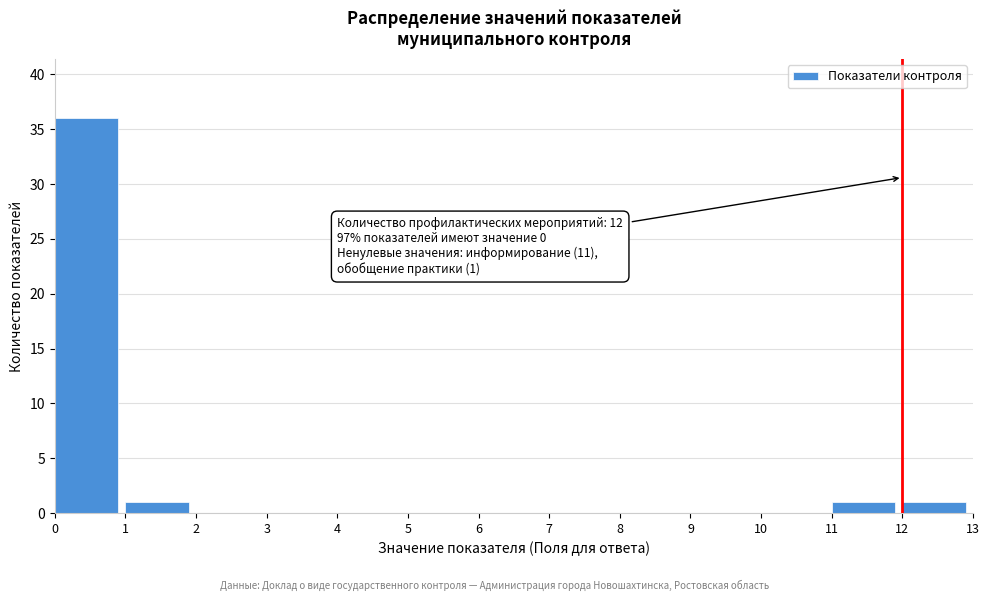

Which range on the x-axis has the tallest bar?

0 to 1